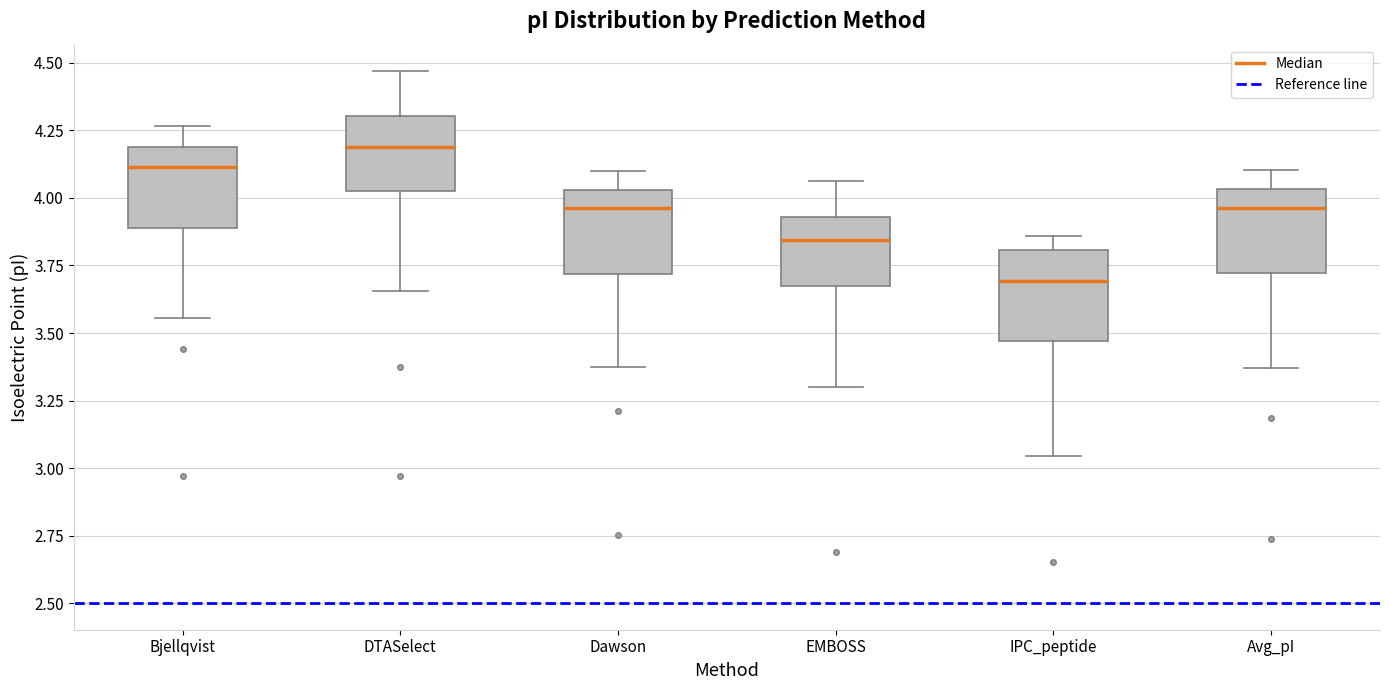

Which box has the highest median line?

DTASelect